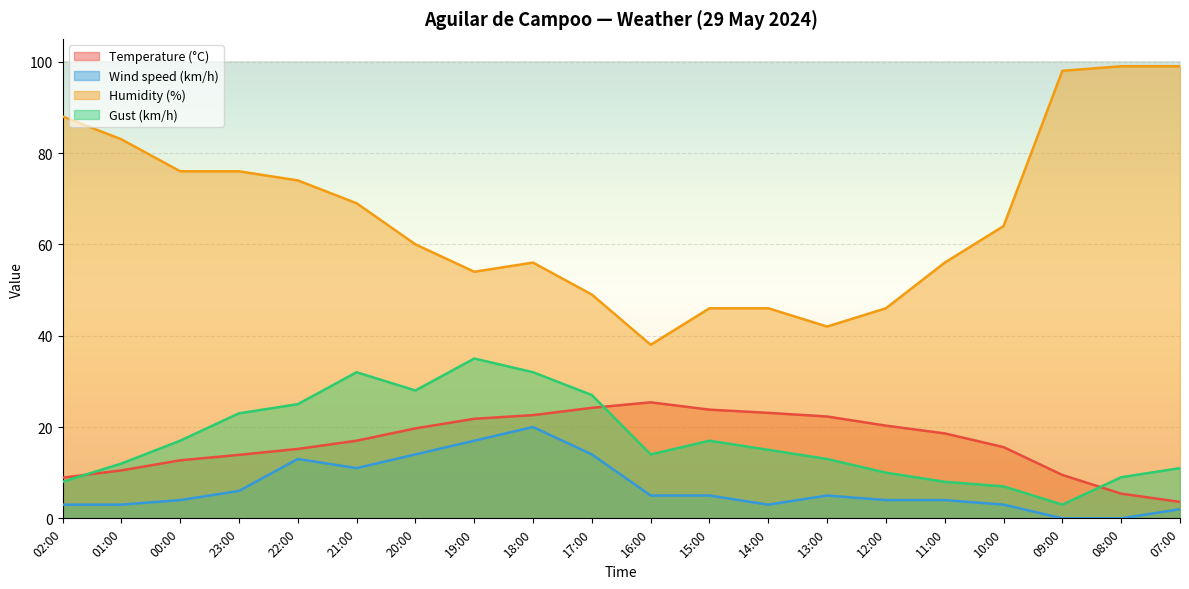

True or false: Temperature (°C) and Humidity (%) intersect in this chart.

False